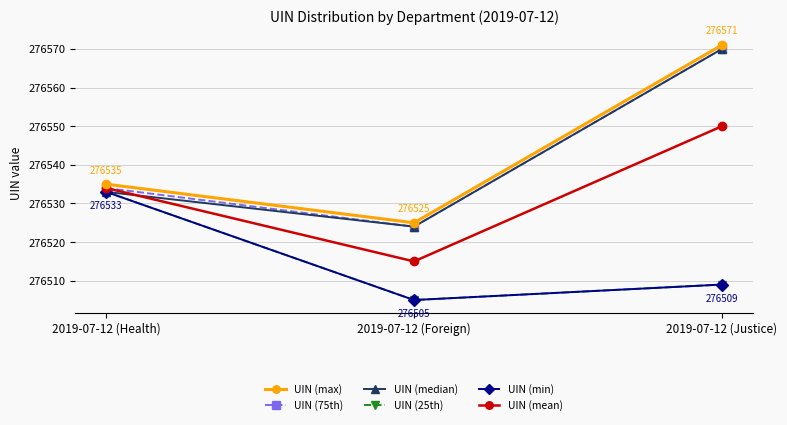

What value does the UIN (max) series have at 2019-07-12 (Health)?

276535